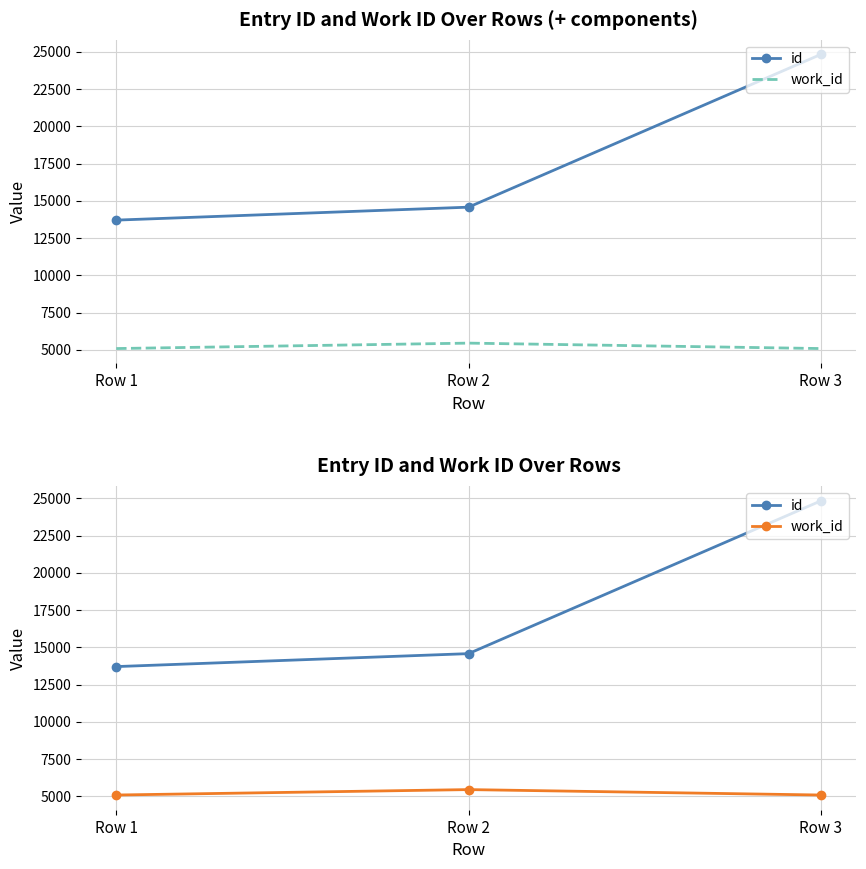

What is the sum of the work_id values at Row 1 and Row 3?

10176